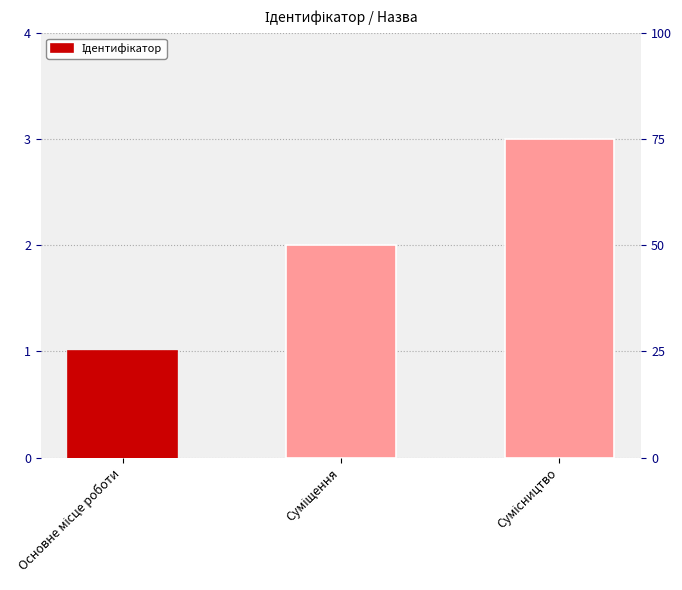

Rank the categories by value from lowest to highest.

Основне місце роботи, Суміщення, Сумісництво